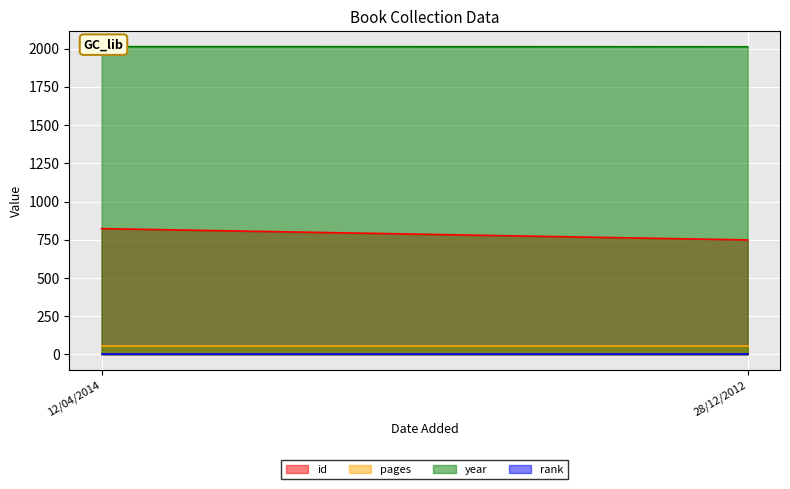

Reading left to right, list all the values displayed in this chart.

id: 823	749
pages: 56	56
year: 2013	2012
rank: 1	1